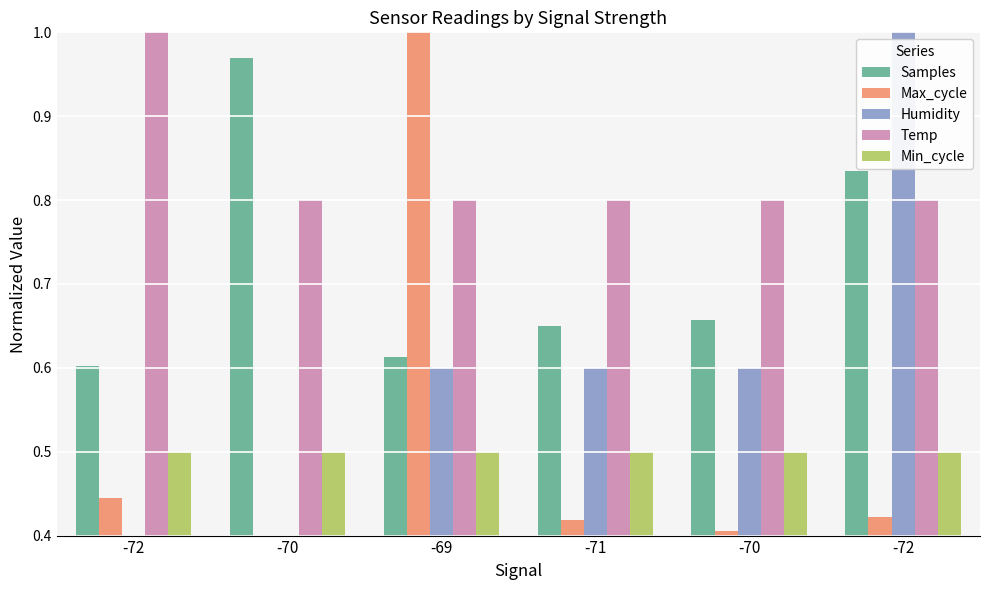

What is the label of the 5th bar from the right?

-70